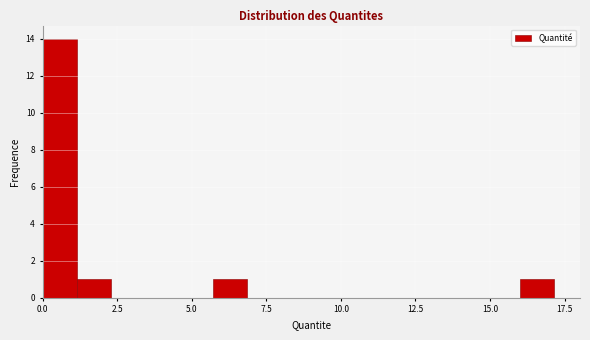

Read against the x-axis, roughly where is the centre of the tallest bar?

0.5